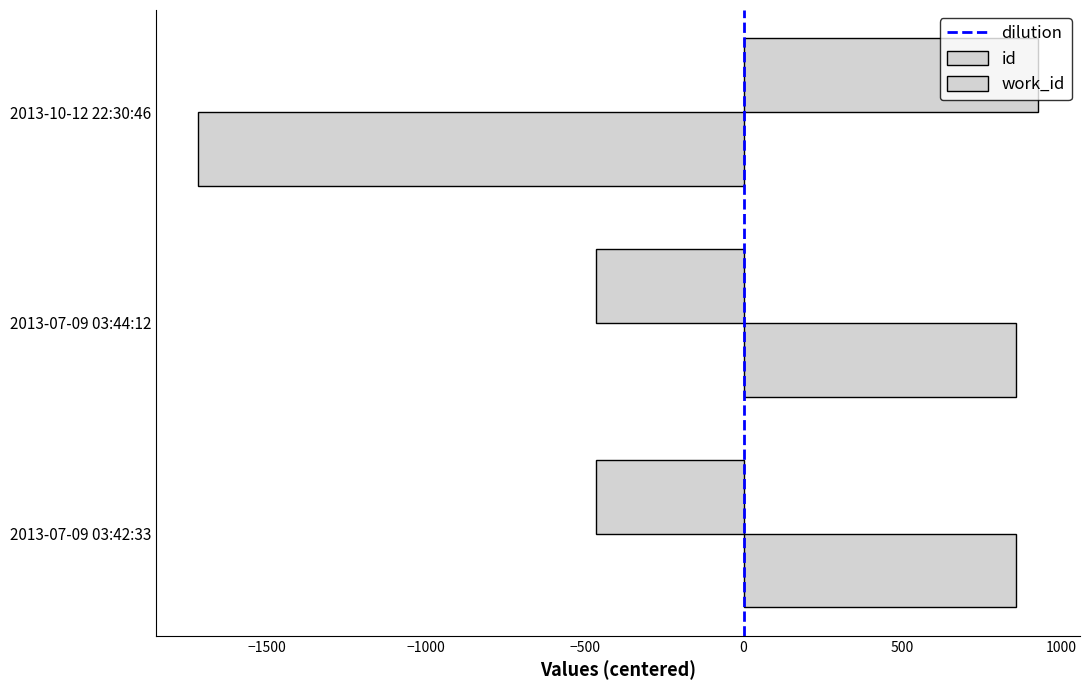

Rank the categories by work_id value from highest to lowest.

2013-07-09 03:42:33, 2013-07-09 03:44:12, 2013-10-12 22:30:46